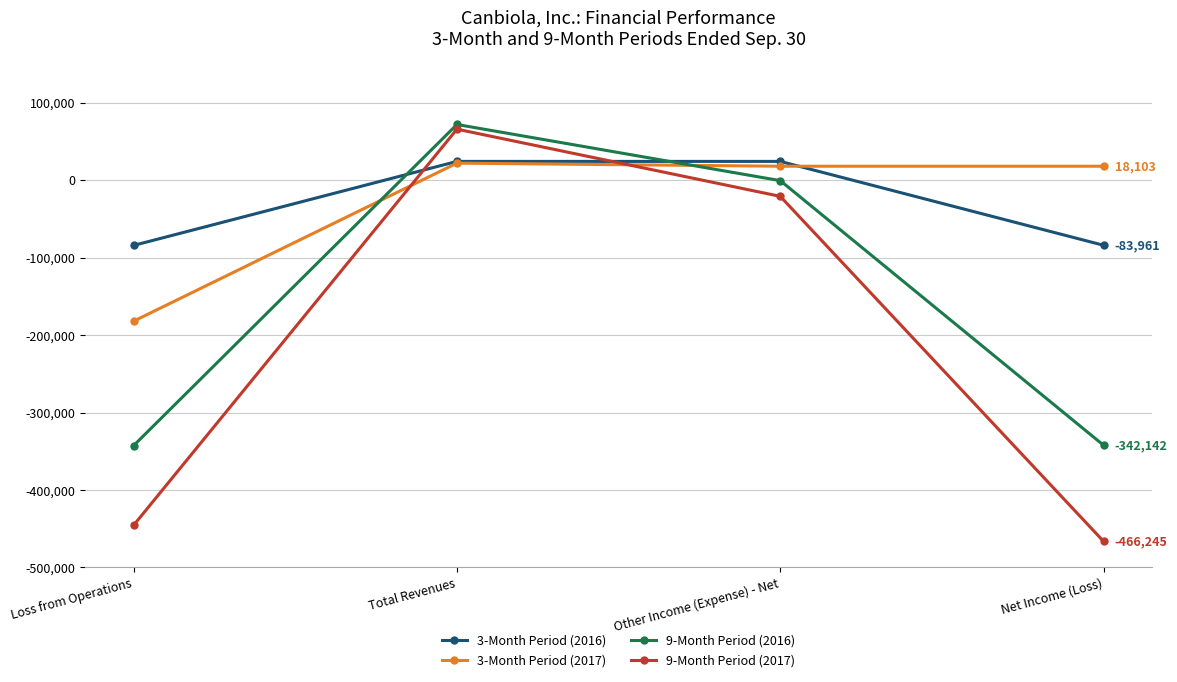

Count the number of data series in this chart.

4